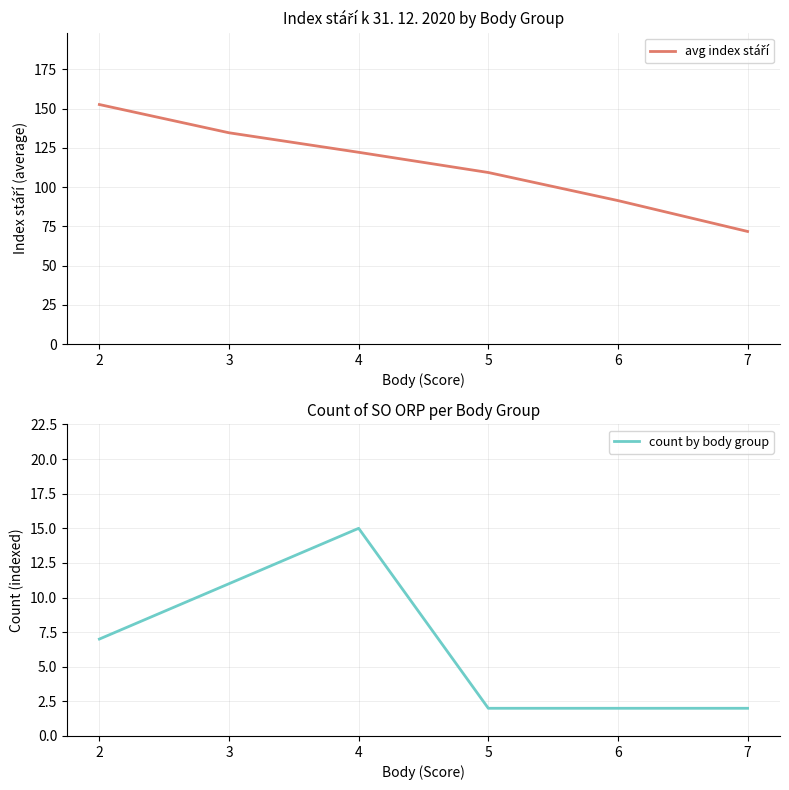

Count the count by body group values in the range 2 to 11.

5